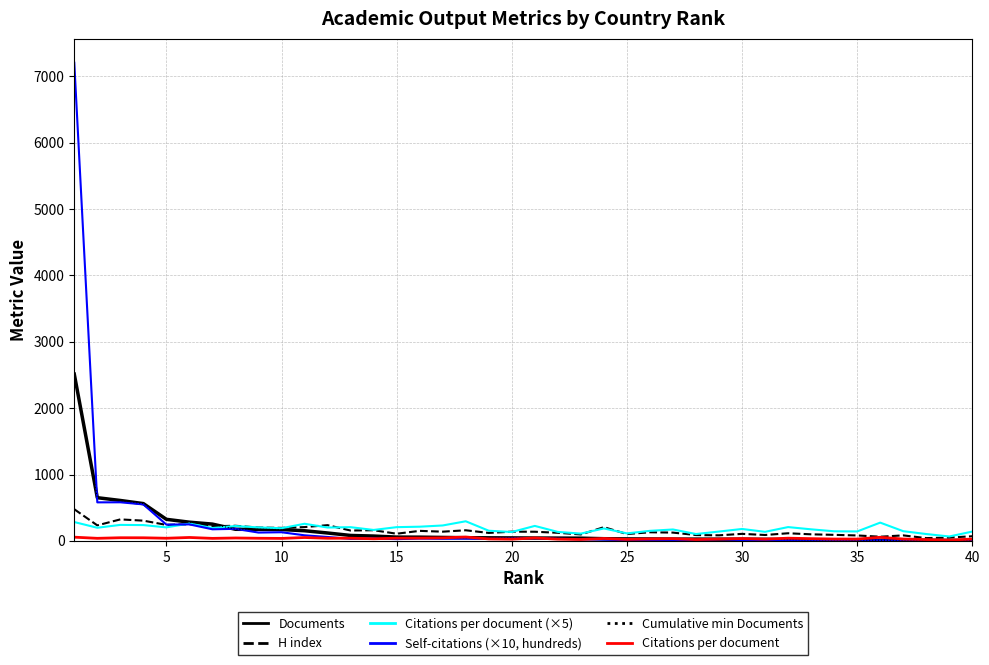

Reading left to right, what are all the values shown in this chart?

Documents: 2514.0	652.0	610.0	563.0	326.0	283.0	254.0	176.0	175.0	172.0	154.0	120.0	83.0	74.0	58.0	57.0	53.0	49.0	47.0	46.0	44.0	43.0	42.0	34.0	31.0	30.0	28.0	28.0	27.0	26.0	25.0	21.0	16.0	16.0	12.0	11.0	11.0	9.0	8.0	6.0
H index: 478.0	235.0	325.0	306.0	242.0	252.0	222.0	229.0	202.0	197.0	209.0	238.0	157.0	162.0	109.0	152.0	140.0	161.0	121.0	140.0	139.0	123.0	98.0	208.0	104.0	131.0	126.0	89.0	85.0	107.0	90.0	116.0	100.0	92.0	83.0	64.0	84.0	43.0	51.0	71.0
Citations per document (×5): 285.1	198.9	242.2	239.2	204.8	262.7	194.9	224.8	203.9	191.8	259.2	202.5	207.6	165.8	208.0	214.9	233.4	296.8	154.1	134.9	226.7	136.3	111.1	188.4	114.0	152.3	173.1	104.5	141.8	180.8	137.8	209.1	175.3	145.7	143.4	276.4	147.2	104.5	67.5	141.6
Self-citations (×10, hundreds): 7205.6	581.7	582.7	550.8	246.6	249.7	175.7	182.8	126.5	131.4	85.2	59.9	31.8	35.5	27.8	35.6	33.2	35.3	32.0	37.5	41.6	32.8	25.5	20.7	10.3	9.3	10.4	12.2	24.9	13.1	10.1	13.5	4.8	7.8	8.6	10.0	7.8	2.3	3.5	0.8
Cumulative min Documents: 2514.0	652.0	610.0	563.0	326.0	283.0	254.0	176.0	175.0	172.0	154.0	120.0	83.0	74.0	58.0	57.0	53.0	49.0	47.0	46.0	44.0	43.0	42.0	34.0	31.0	30.0	28.0	28.0	27.0	26.0	25.0	21.0	16.0	16.0	12.0	11.0	11.0	9.0	8.0	6.0
Citations per document: 57.0	39.8	48.4	47.9	41.0	52.5	39.0	45.0	40.8	38.4	51.8	40.5	41.5	33.2	41.6	43.0	46.7	59.4	30.8	27.0	45.3	27.3	22.2	37.7	22.8	30.5	34.6	20.9	28.4	36.1	27.6	41.8	35.1	29.1	28.7	55.3	29.4	20.9	13.5	28.3